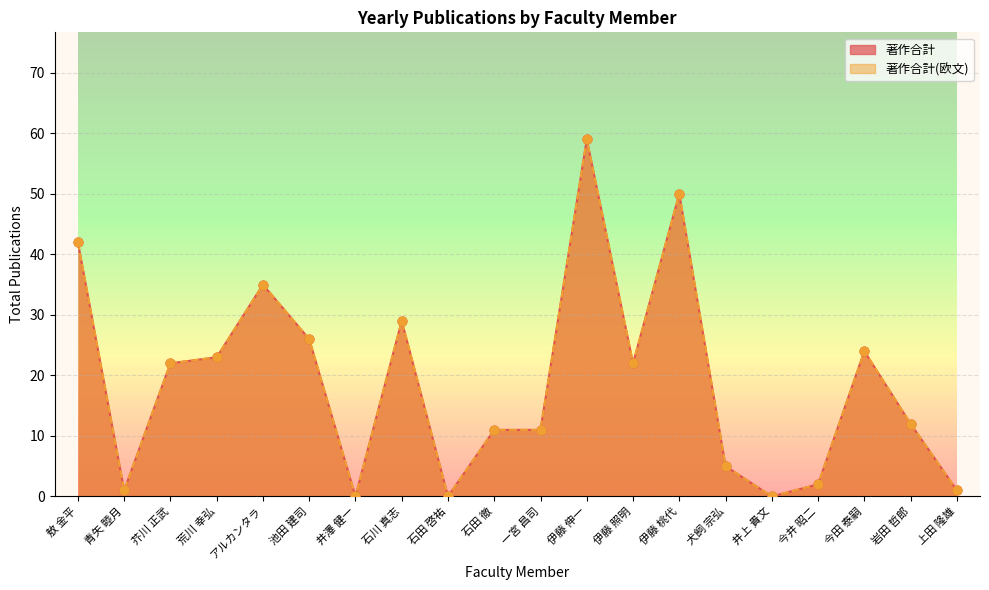

What is the total value across all series at アルカンタラ?

70